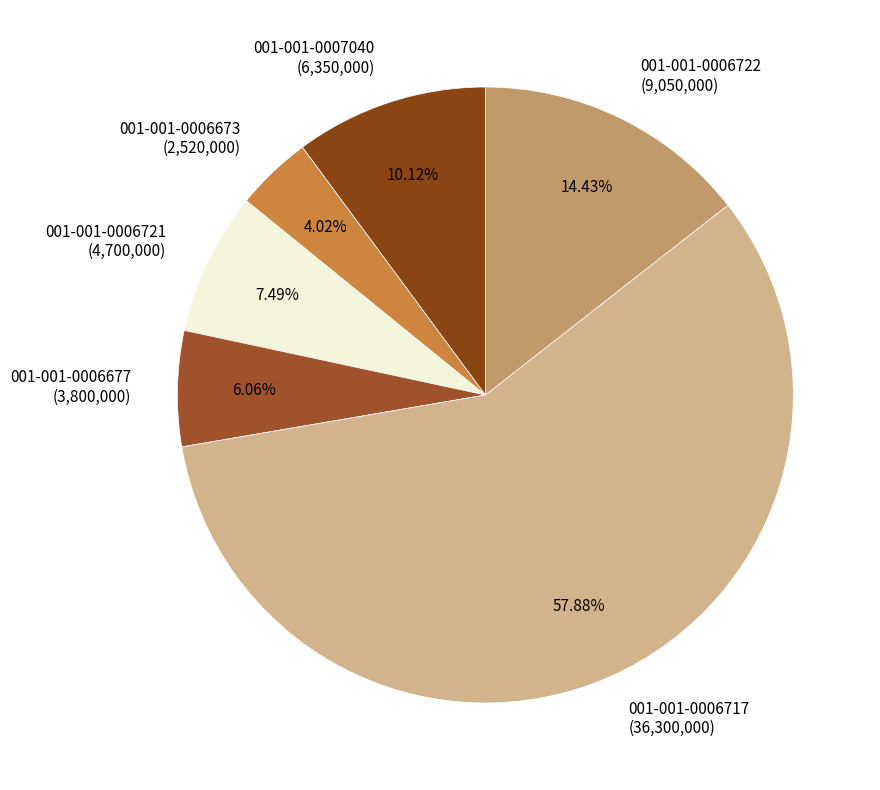

True or false: 001-001-0006717 accounts for 49% of the total.

False